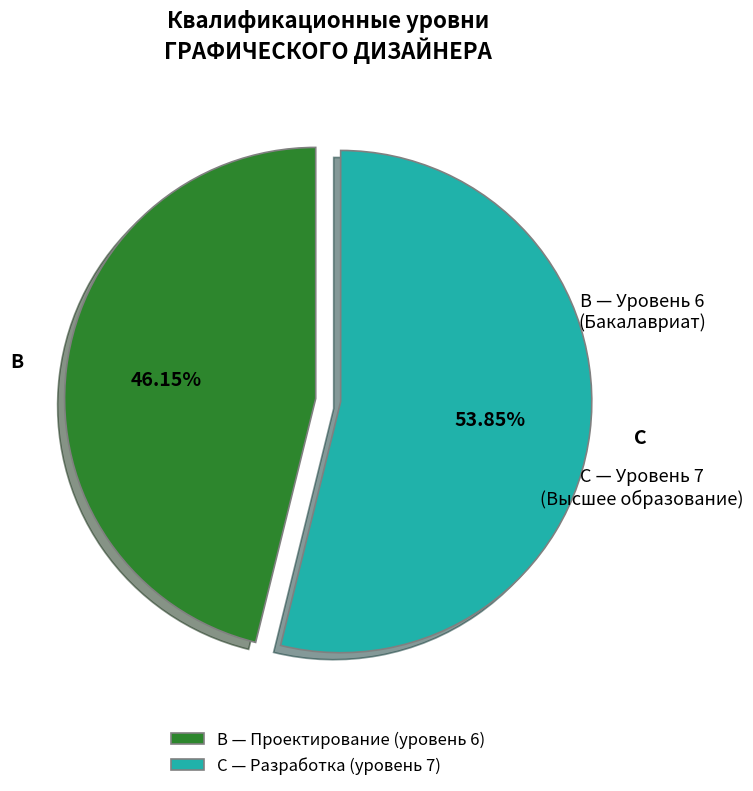

Do C — Разработка (уровень 7) and B — Проектирование (уровень 6) together represent more than half of the pie?

Yes